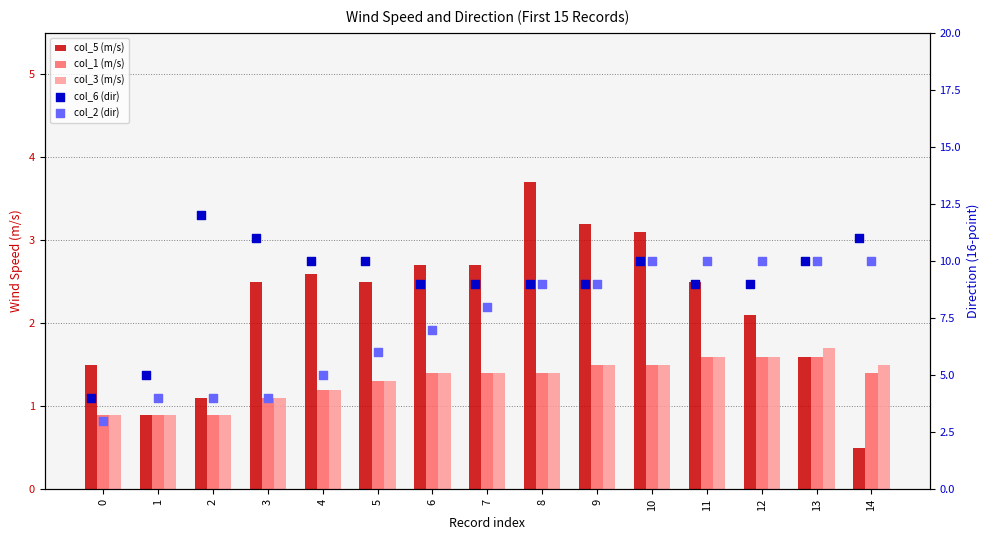

Which series reaches the minimum Y coordinate?

col_5 (m/s)